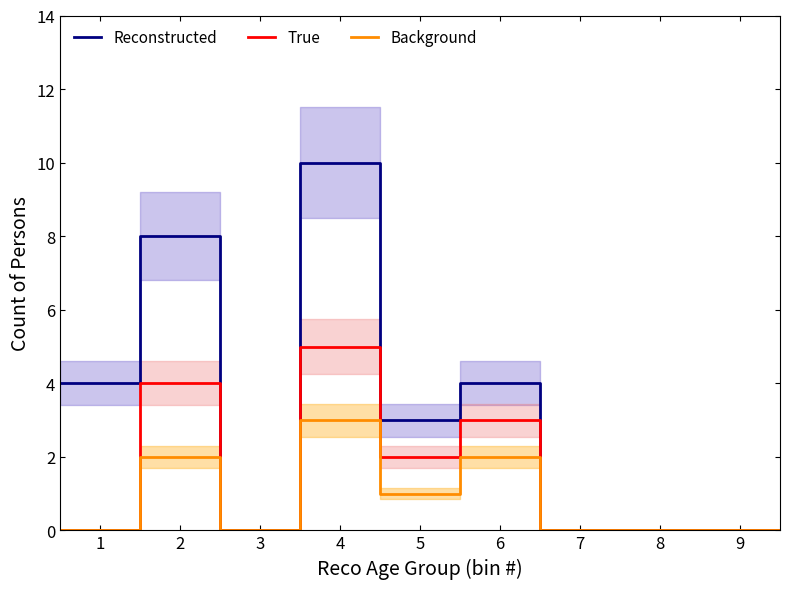

Reading right to left, what are all the values shown in this chart?

Reconstructed: 0	0	0	0	0	0	4	4	3	3	10	10	0	0	8	8	4	4
True: 0	0	0	0	0	0	3	3	2	2	5	5	0	0	4	4	0	0
Background: 0	0	0	0	0	0	2	2	1	1	3	3	0	0	2	2	0	0